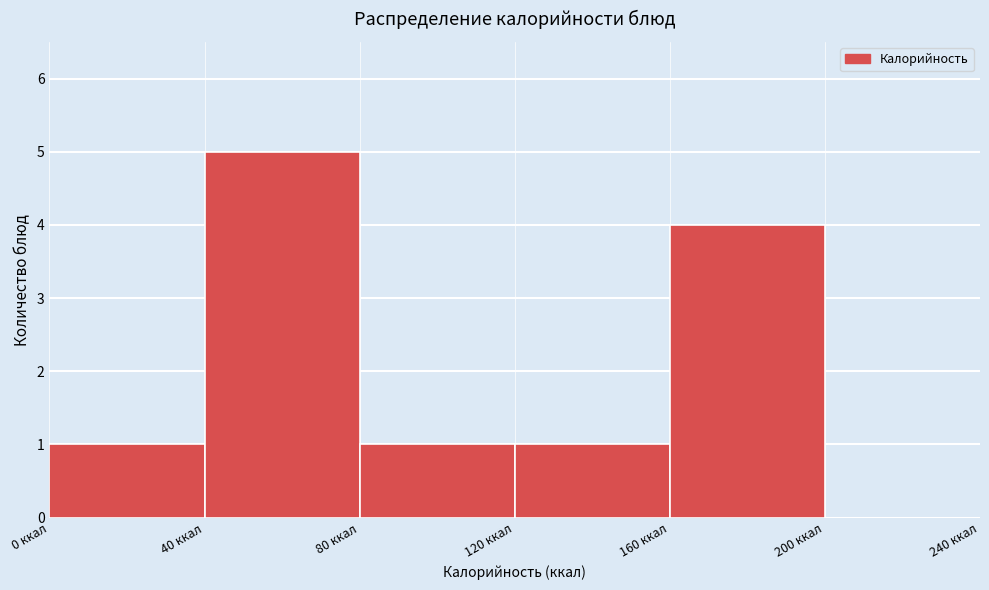

Over which range of the x-axis is the bar tallest?

40 to 80